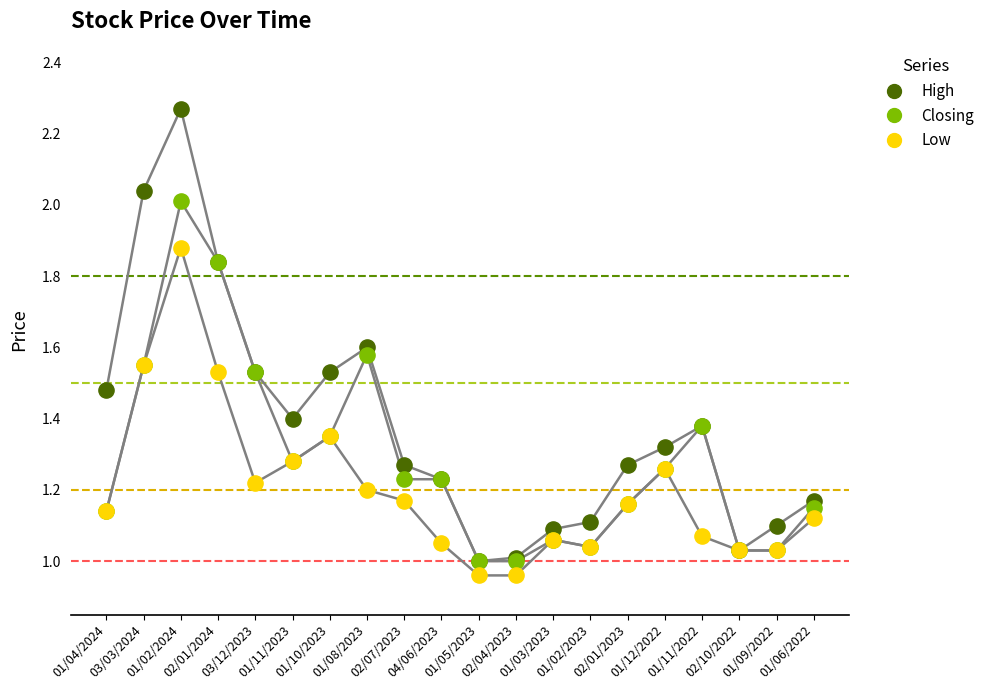

What are all the series names shown in the legend?

High, Closing, Low